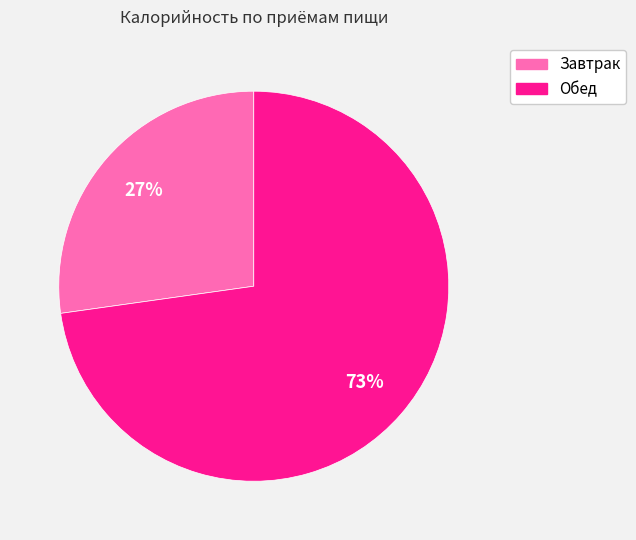

How many segments does this pie chart have?

2